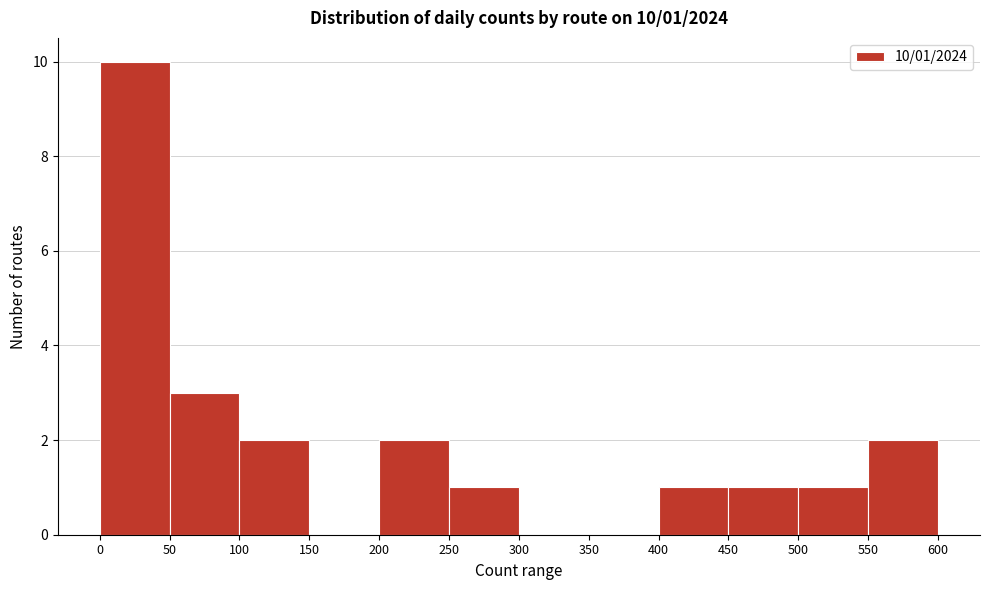

Which range on the x-axis has the tallest bar?

0 to 50